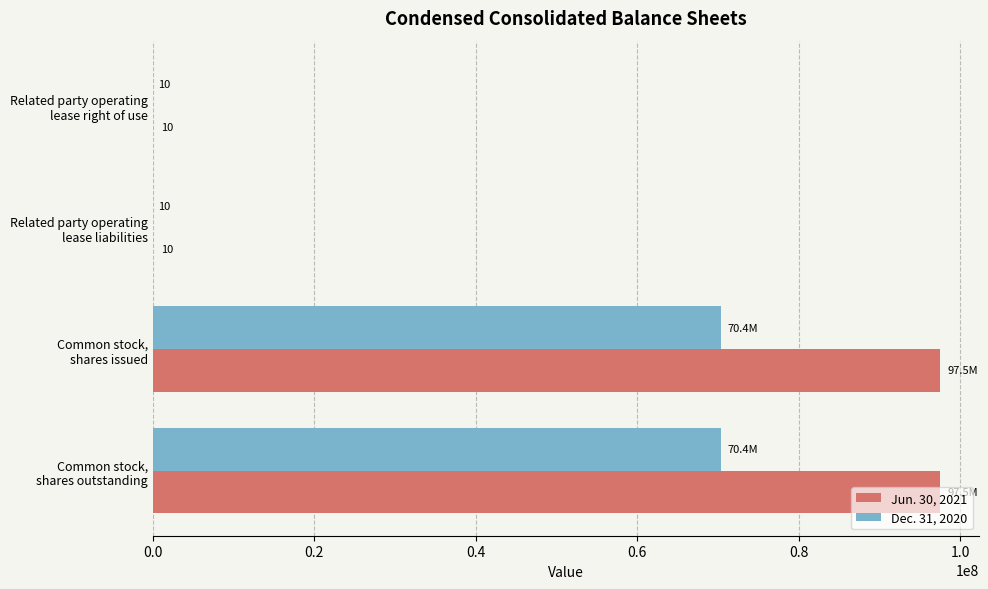

What is the sum of all Dec. 31, 2020 values?

140878020